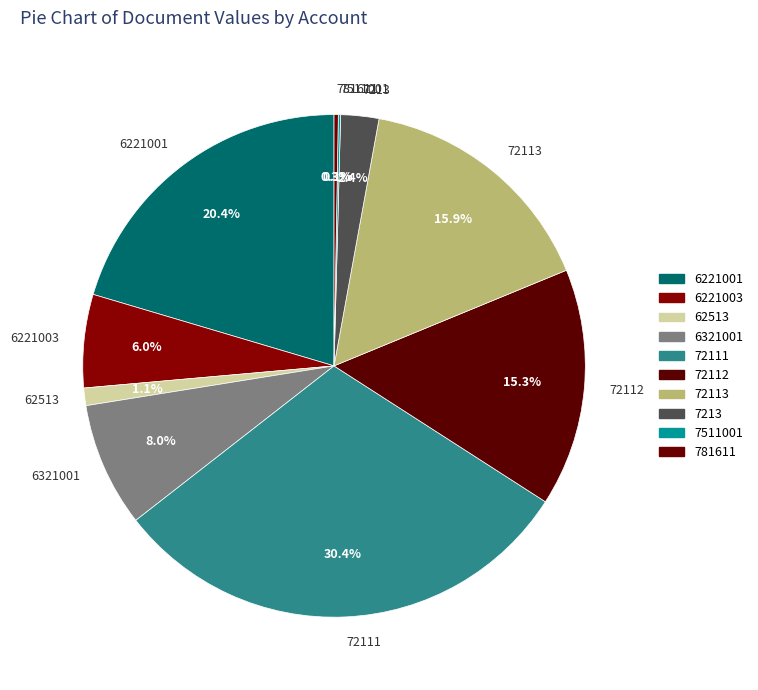

The 6221003 slice represents 6% of the pie. True or false?

True